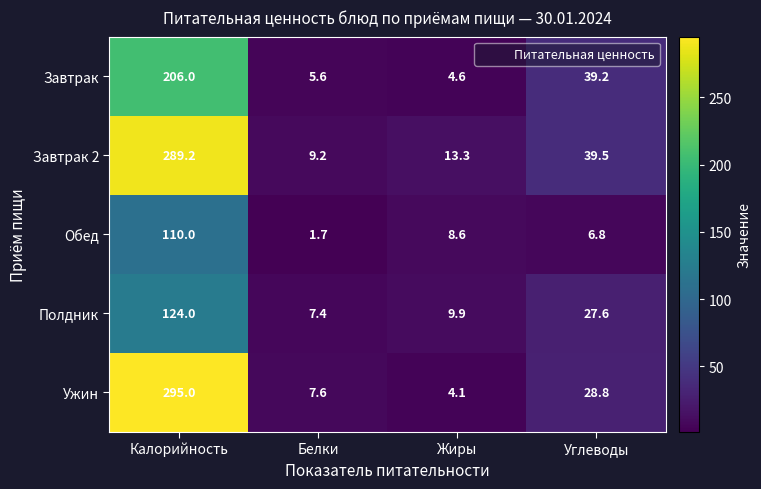

Which series changed the most between Калорийность and Жиры?

Ужин